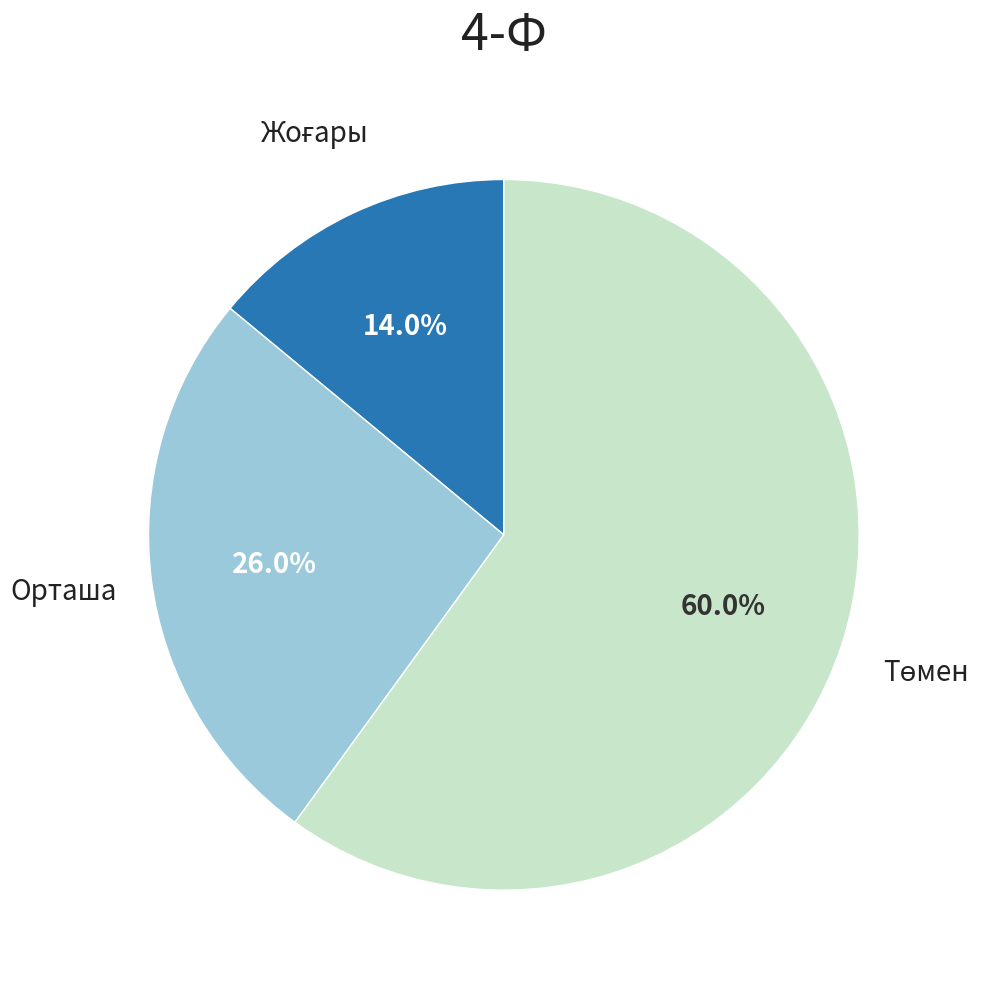

How many slices are in this pie chart?

3